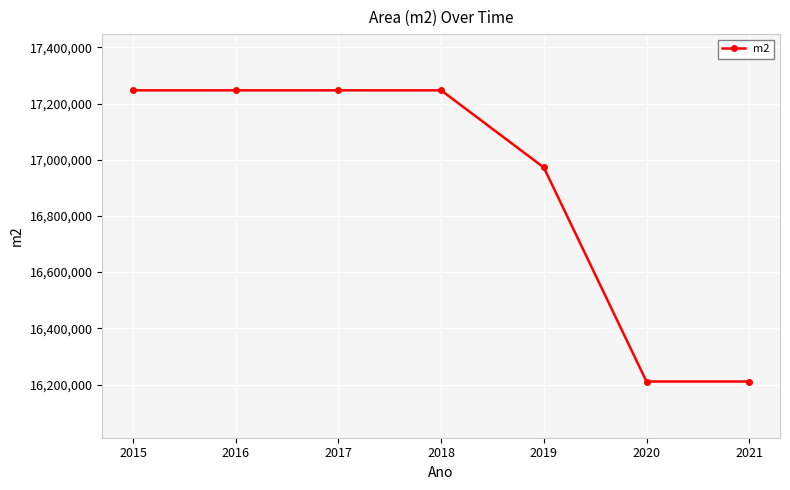

What is the value of the 5th point from the left?

16972334.5